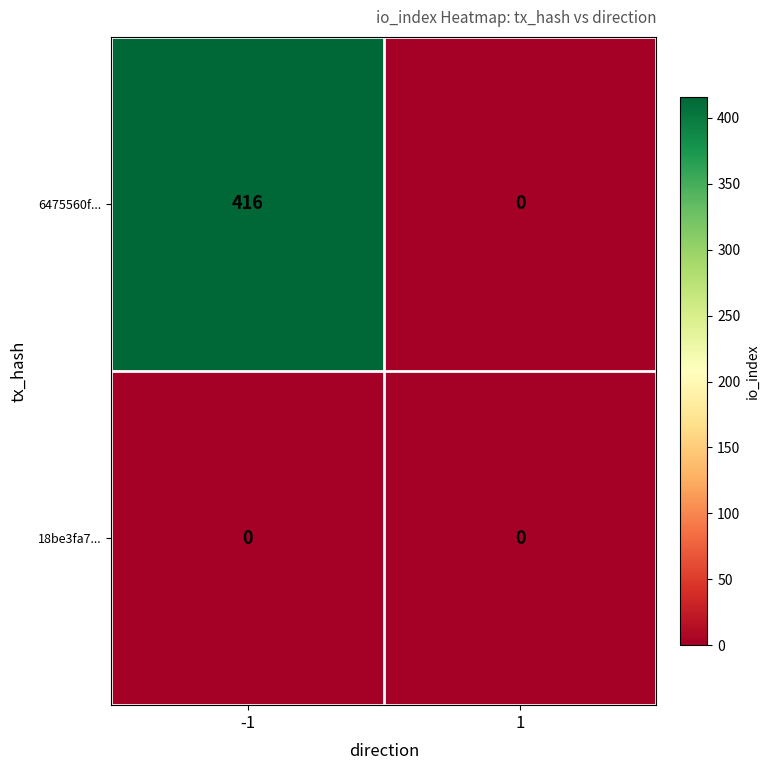

Is it true that 6475560f... equals 0 at 1?

True